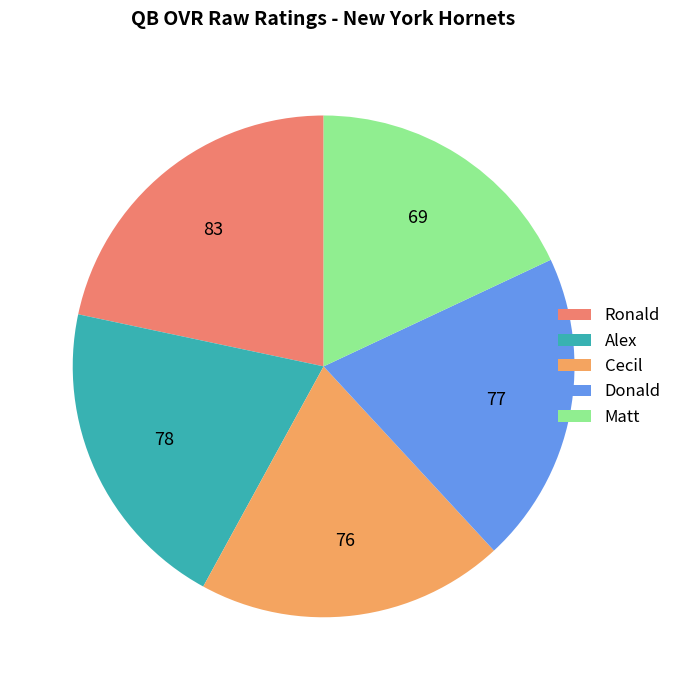

Is the sum of Matt and Alex greater than half?

No